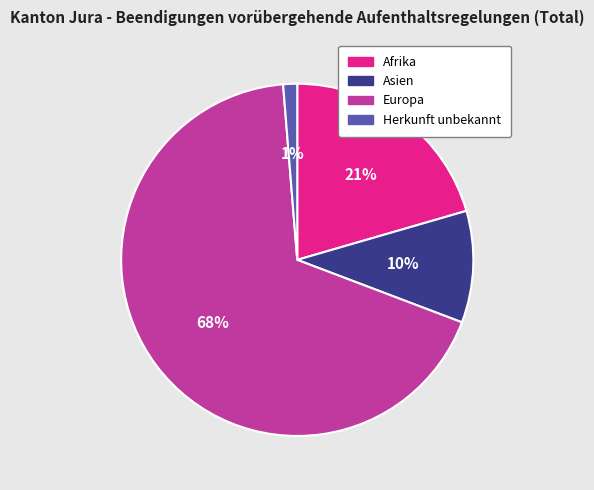

To the nearest percent, what is the combined percentage of Herkunft unbekannt and Afrika?

22%